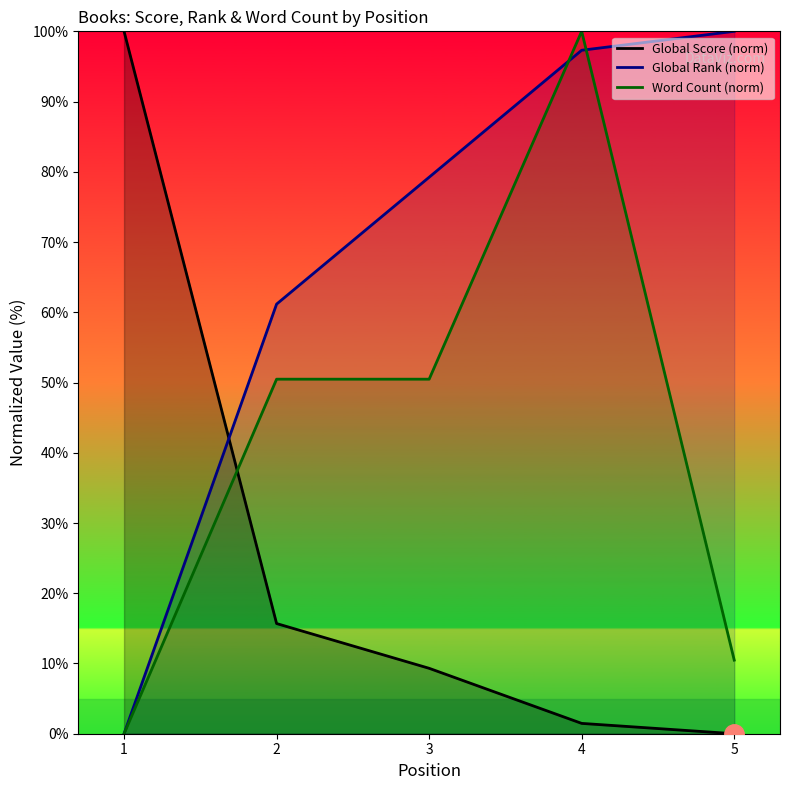

Where is Word Count (norm) nearest to the value 50?

2